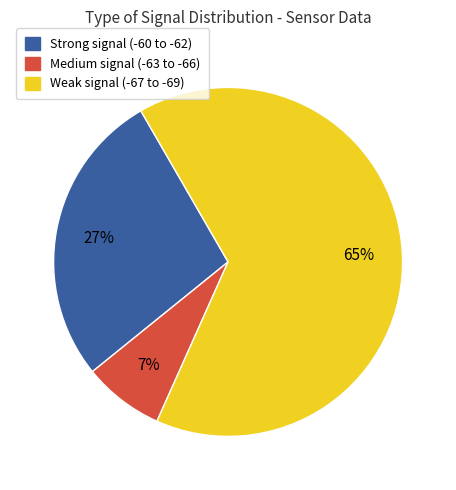

Is there a majority slice in this chart?

Yes